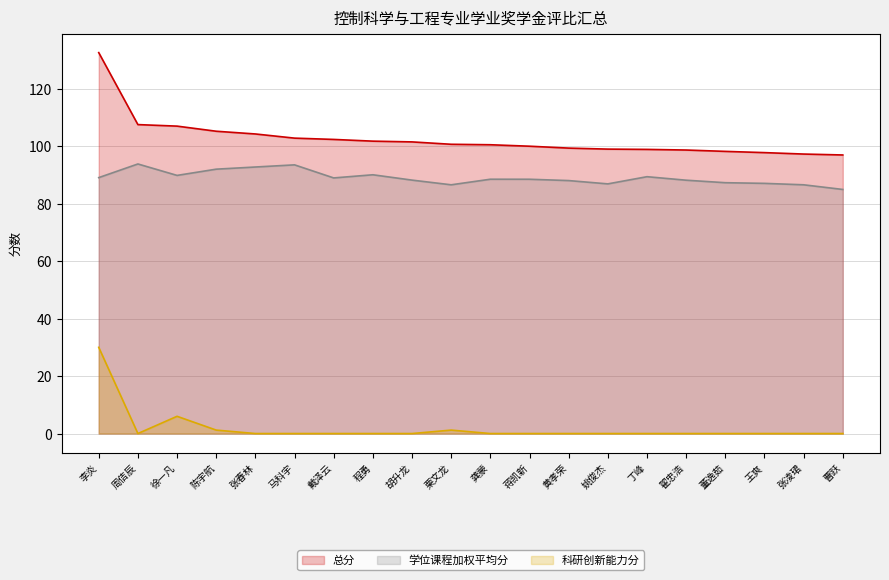

The value of 学位课程加权平均分 at 曹跃 is 84.9. True or false?

True